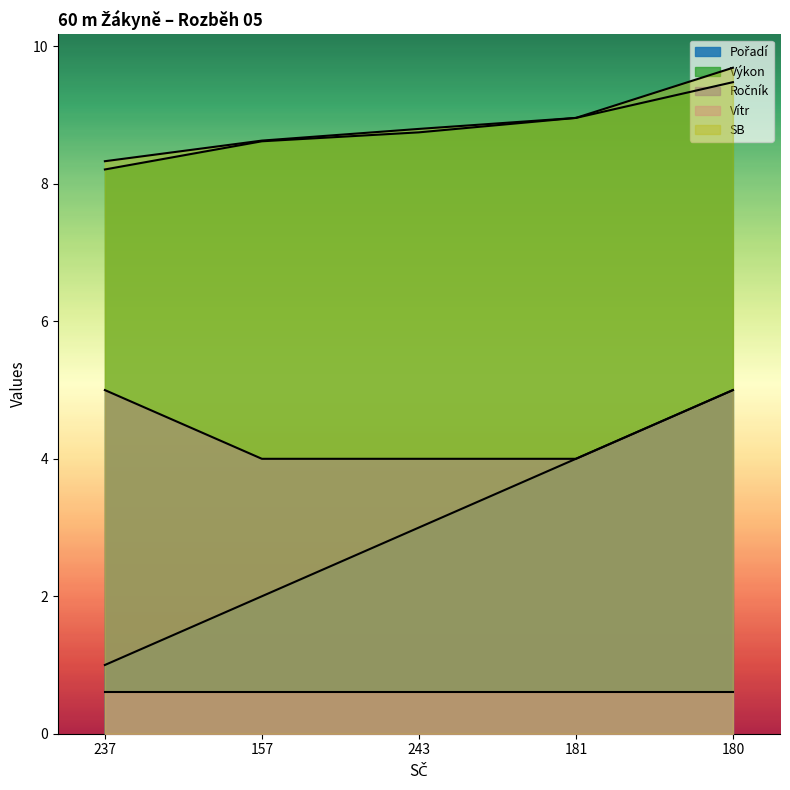

What is the sum of all Výkon values?

44.0